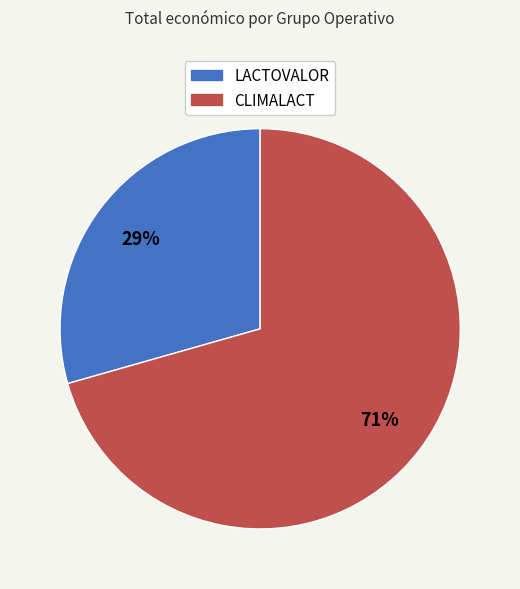

To the nearest percent, what is the average slice percentage?

50%